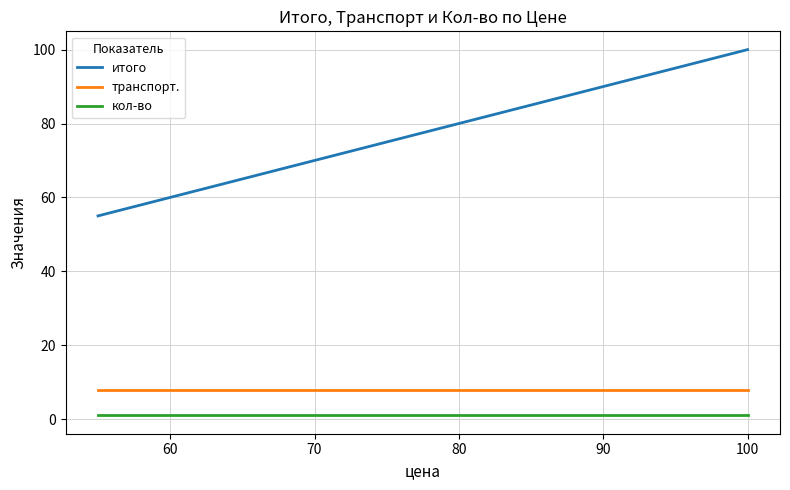

True or false: кол-во and итого intersect in this chart.

False